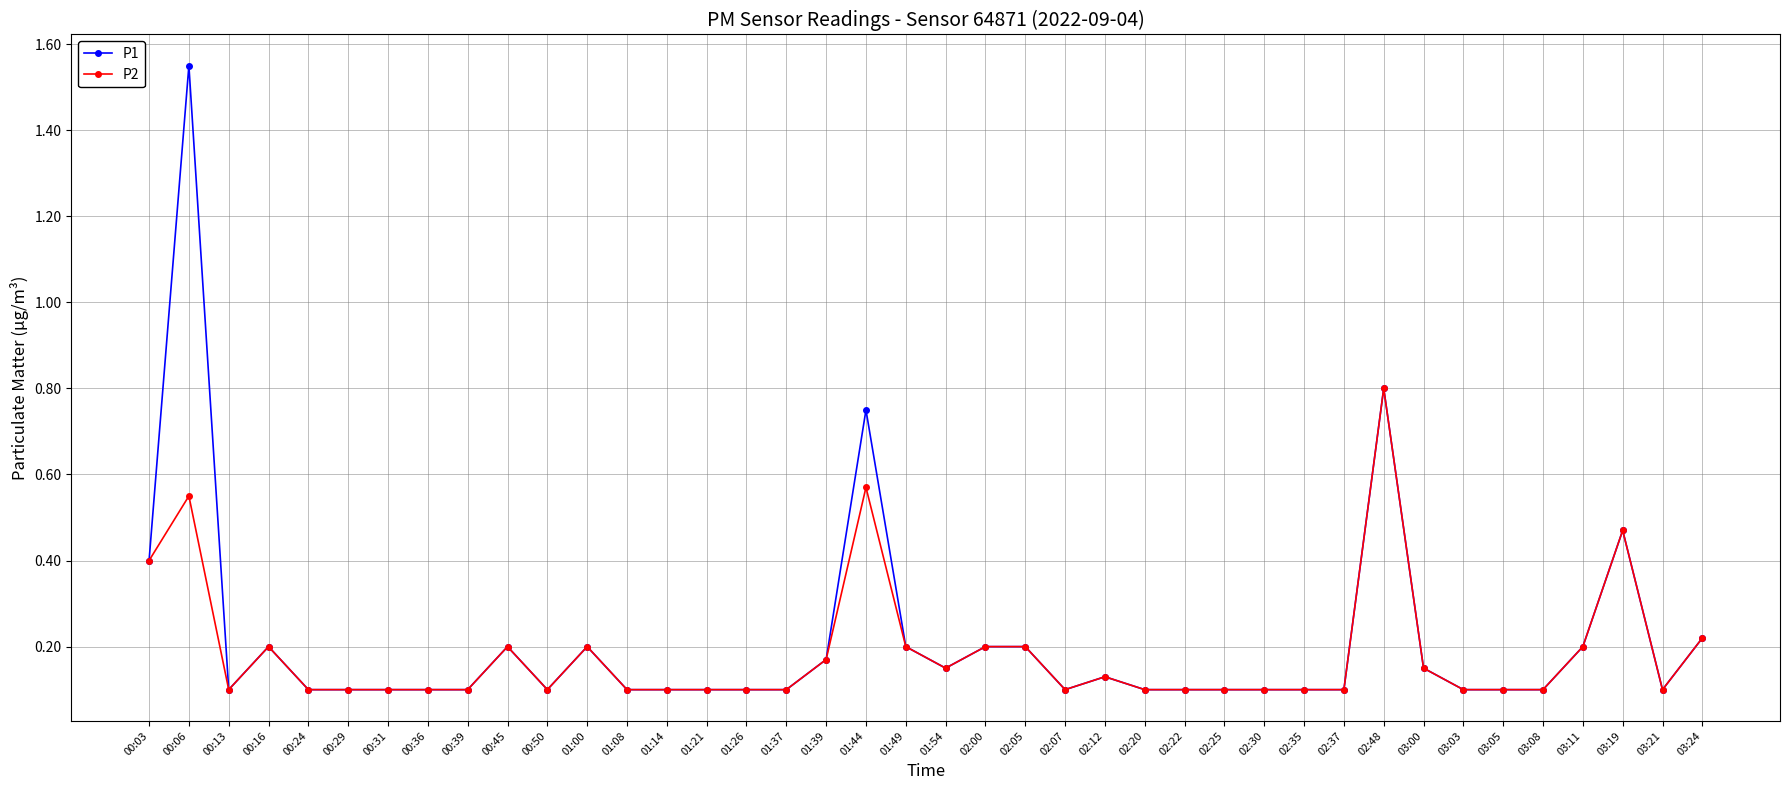

At which label does P1 reach its peak?

00:06